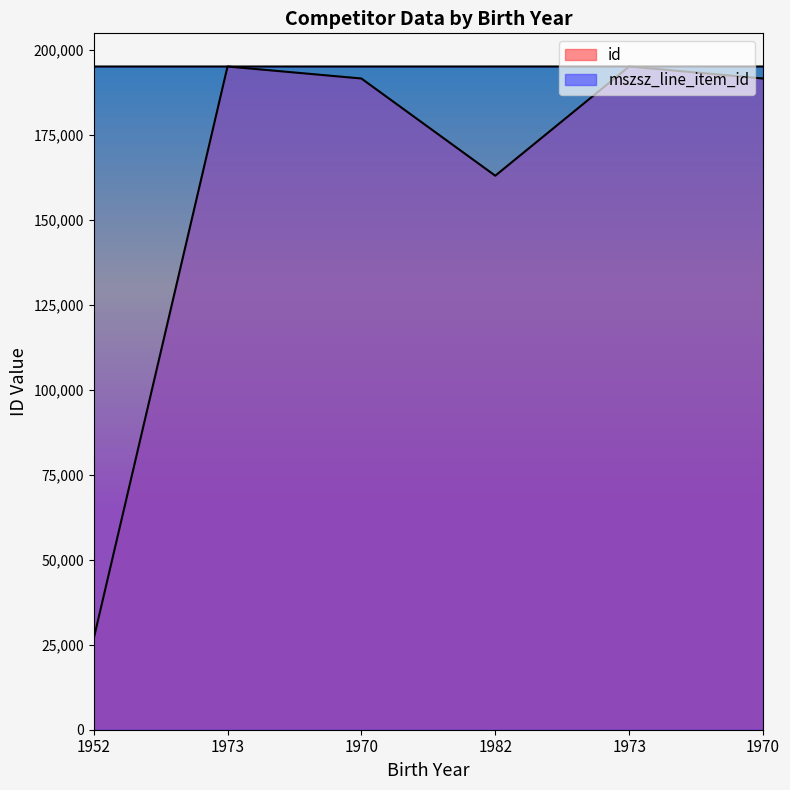

Read the mszsz_line_item_id value at 1952.

195046.0